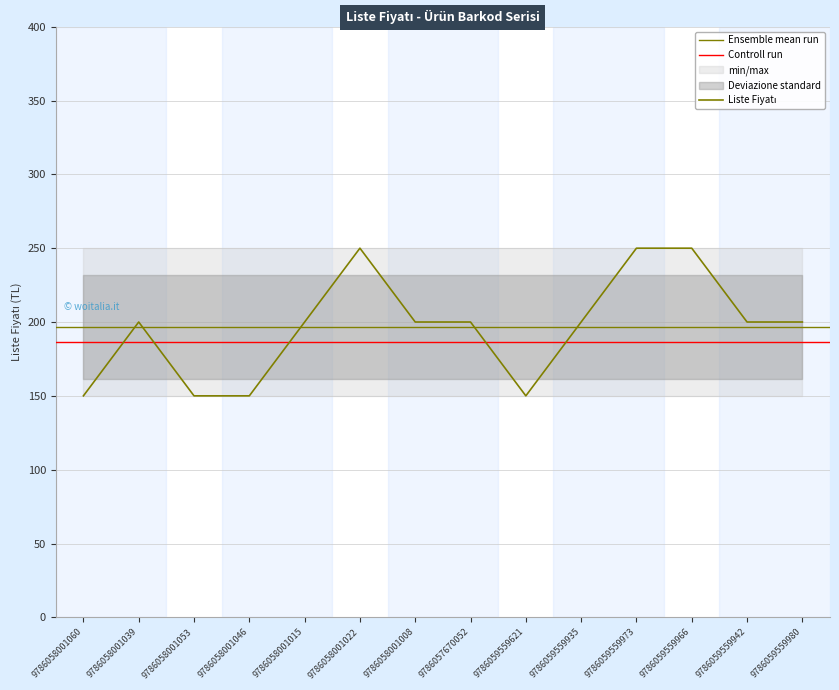

What is the difference between the values at 9786059559935 and 9786059559973?

50